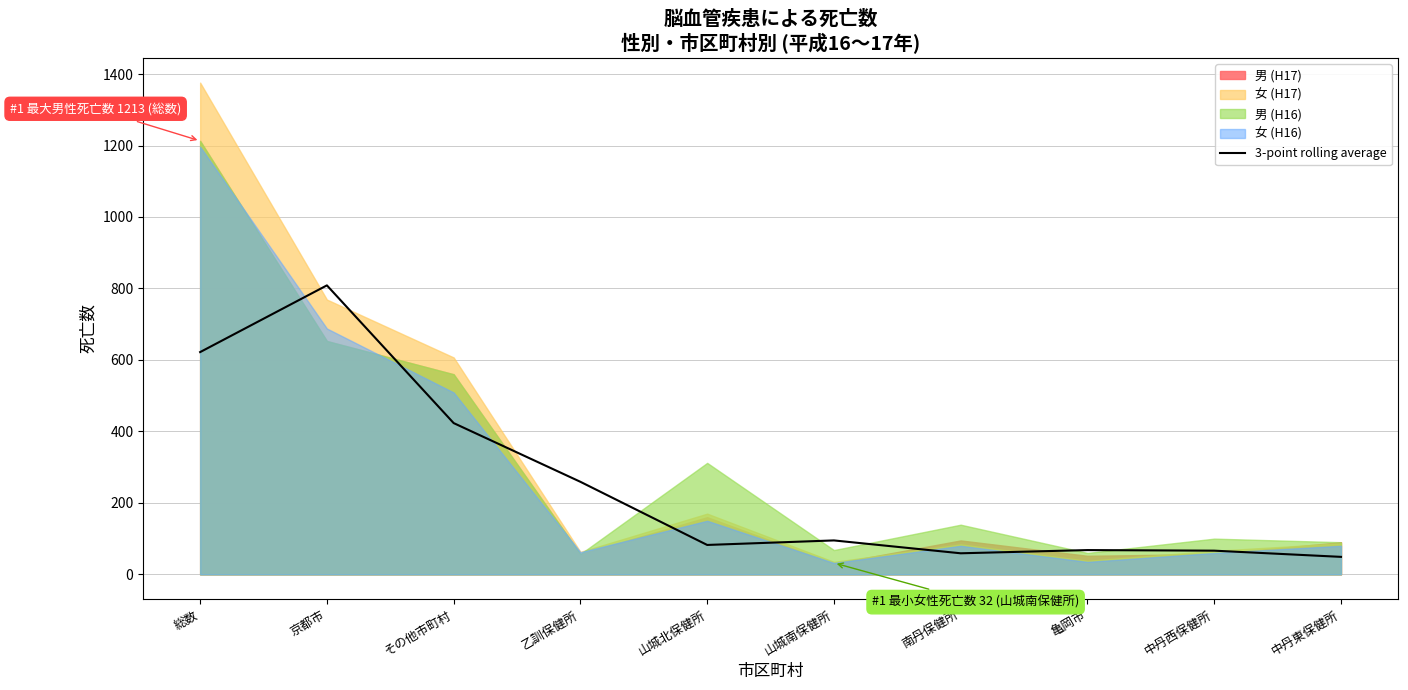

The 3-point rolling average series shows 95.0 at 山城南保健所. True or false?

True